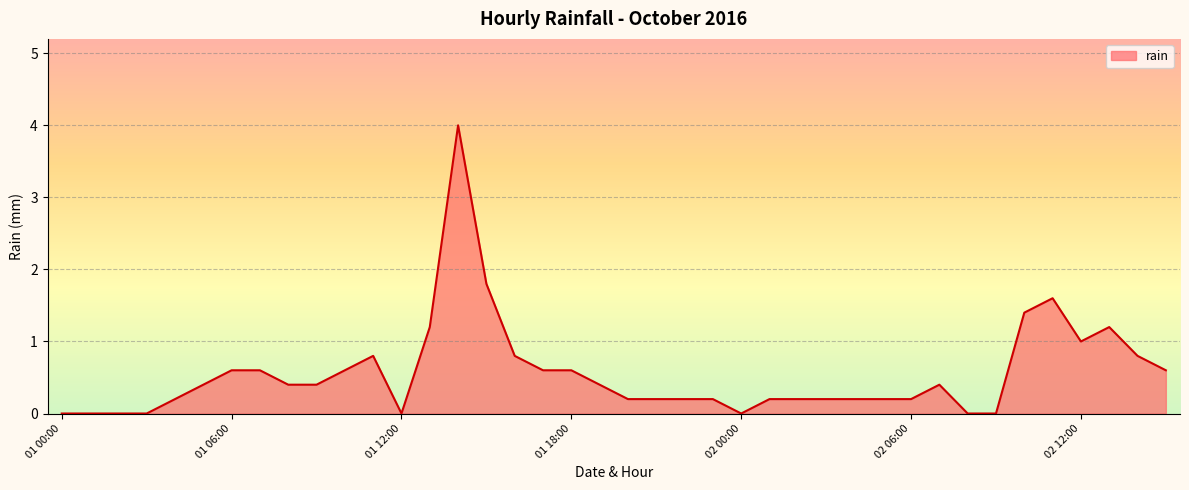

What is the greatest value displayed?

4.0